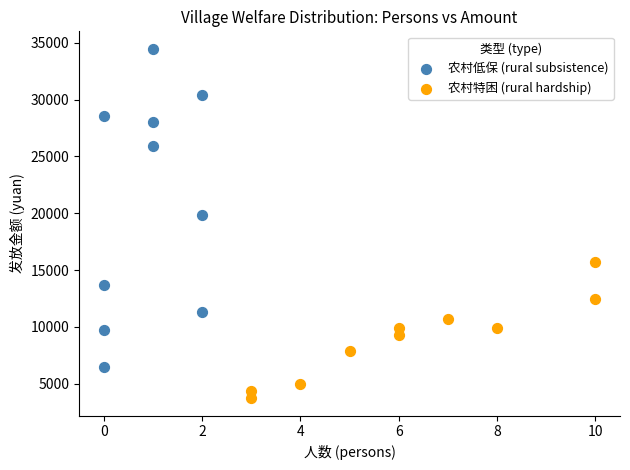

Which series contains the lowest Y value?

农村特困 (rural hardship)